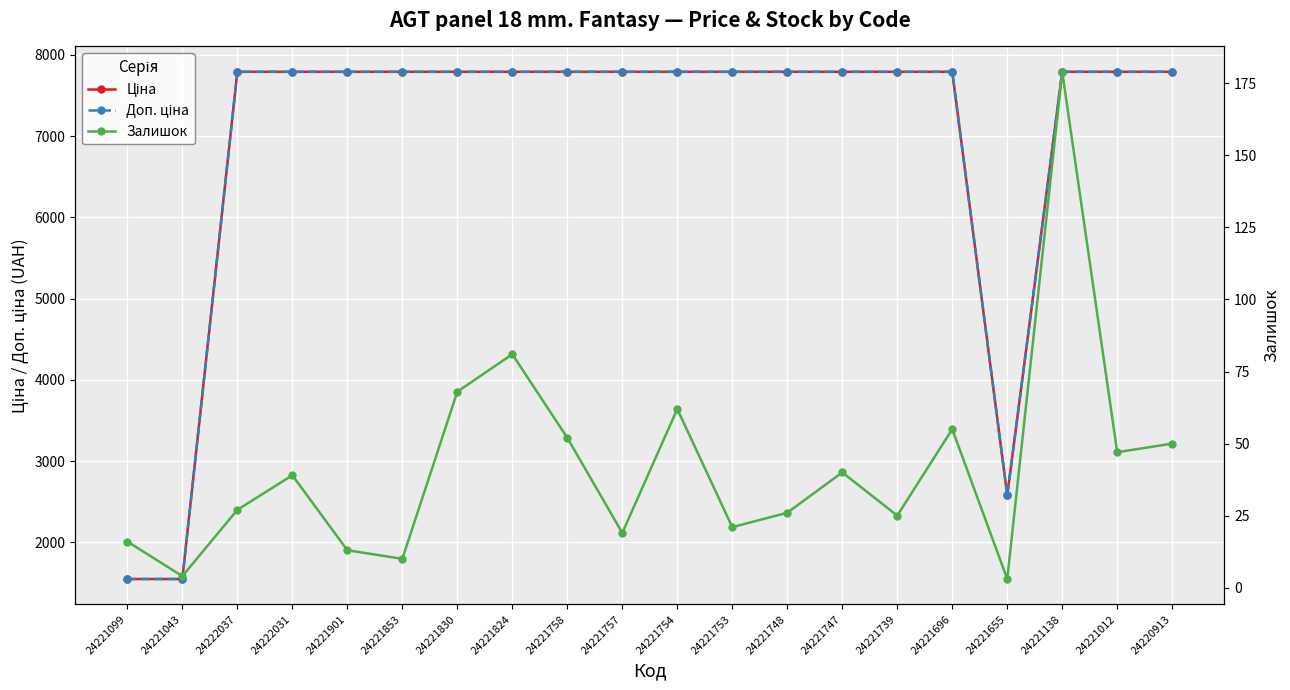

At 24221830, list the series in order from largest to smallest.

Ціна, Доп. ціна, Залишок